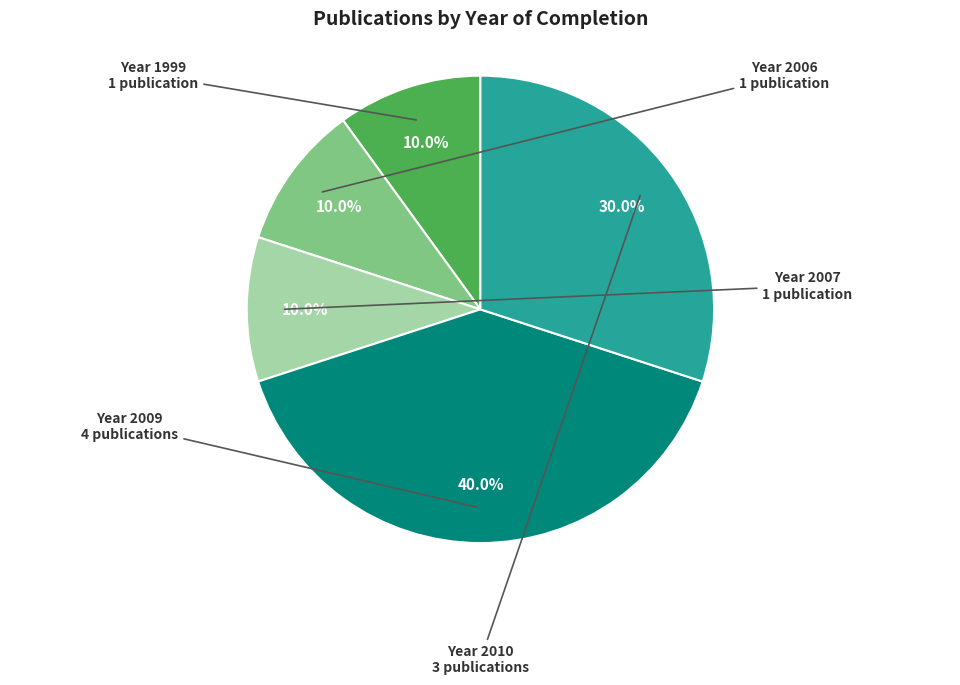

How much of the chart is everything except Year 2007?

90.0%